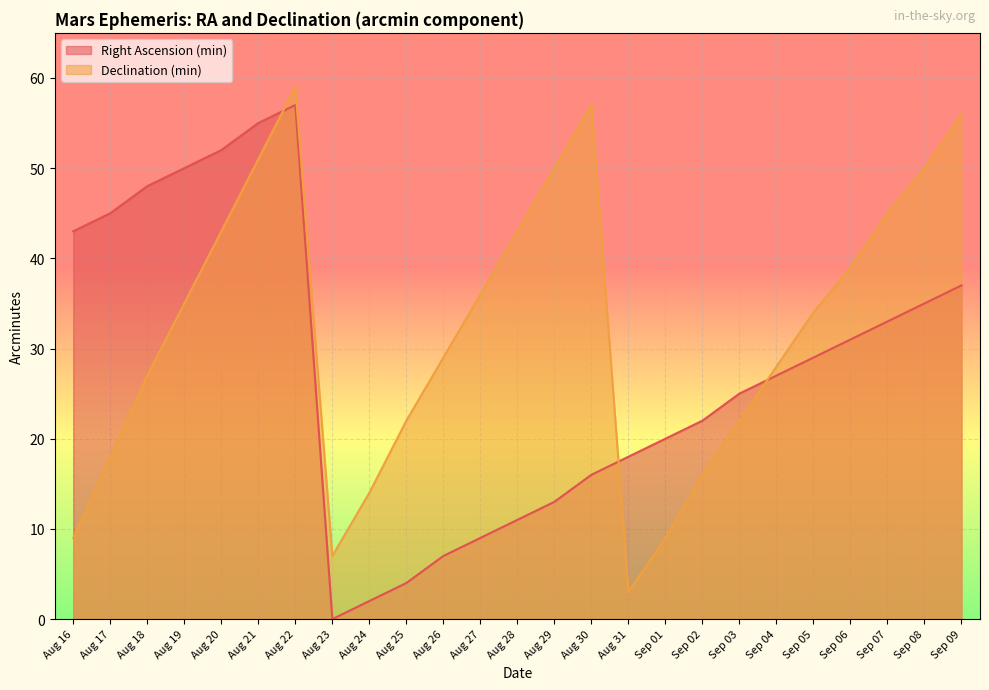

How many lines are shown in the chart?

2